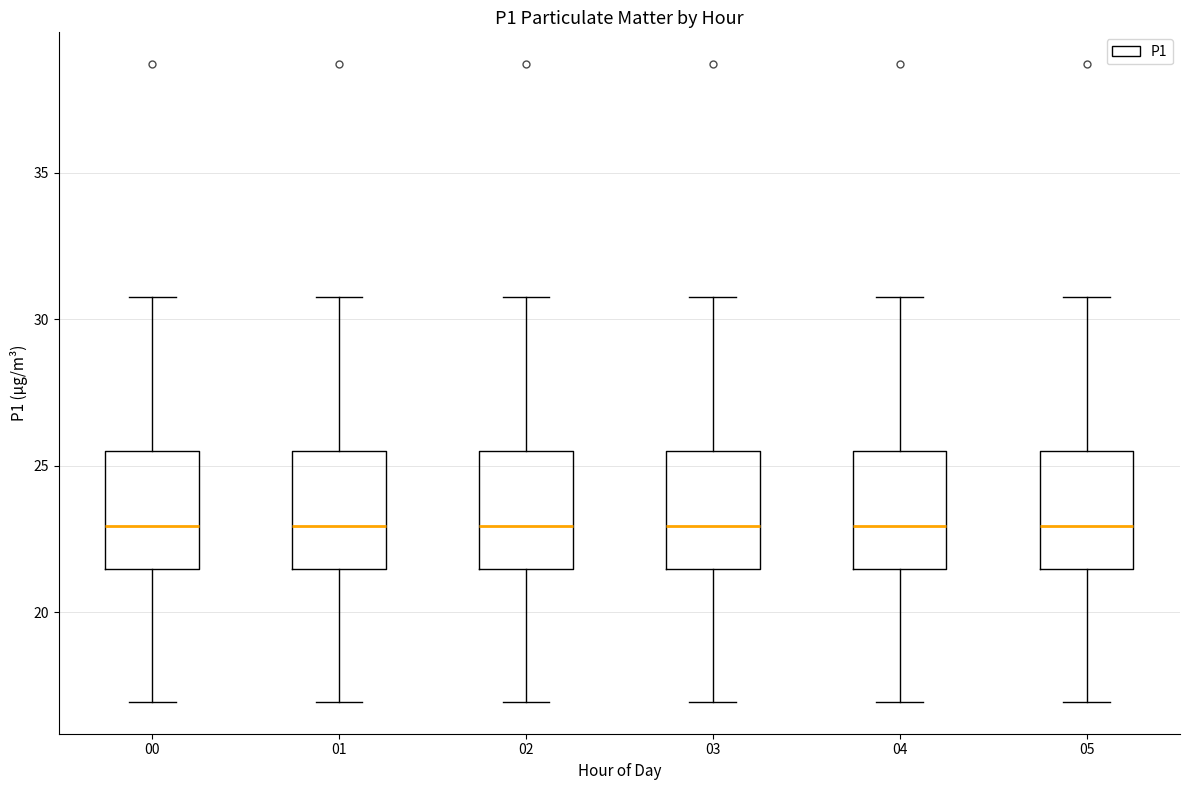

Reading left to right, transcribe this box plot: for each box, give where its median line is, the range the box spans, and where its two whiskers end, as read against the y-axis. The values are not printed on the chart, so give them approximately, as read against the axis.

00: median 23.0, box 21.5 to 25.5, whiskers 17.0 to 31.0
01: median 23.0, box 21.5 to 25.5, whiskers 17.0 to 31.0
02: median 23.0, box 21.5 to 25.5, whiskers 17.0 to 31.0
03: median 23.0, box 21.5 to 25.5, whiskers 17.0 to 31.0
04: median 23.0, box 21.5 to 25.5, whiskers 17.0 to 31.0
05: median 23.0, box 21.5 to 25.5, whiskers 17.0 to 31.0